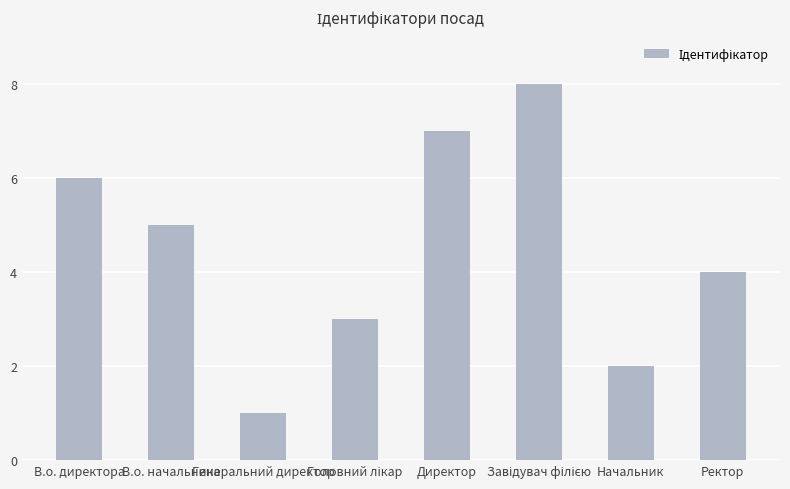

What position from the right is Генеральний директор?

6